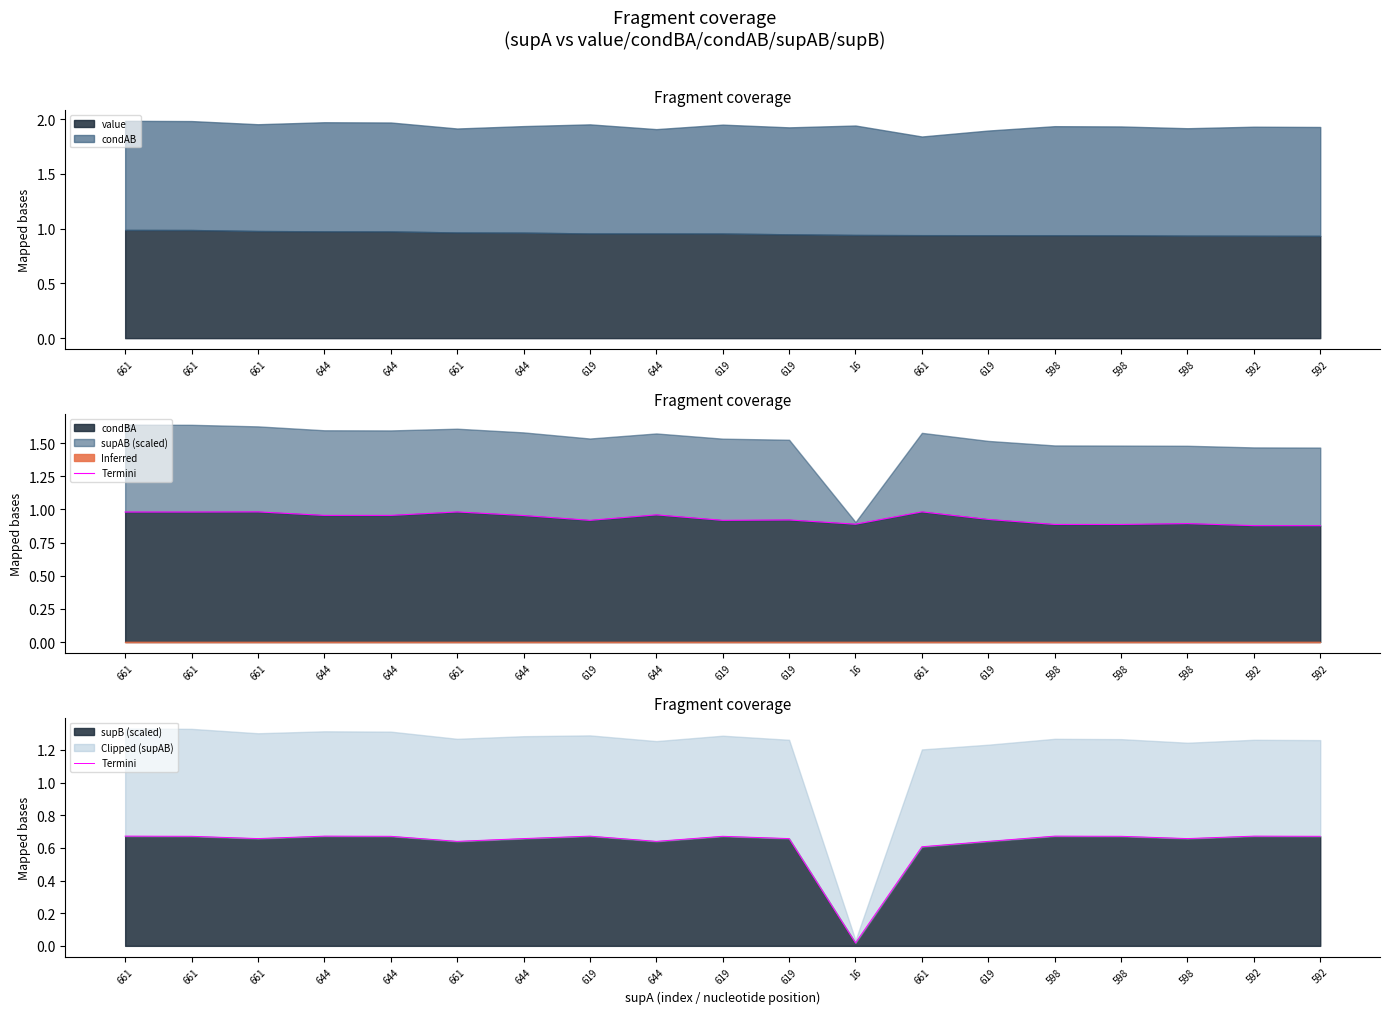

At which label is the value closest to 0?

16